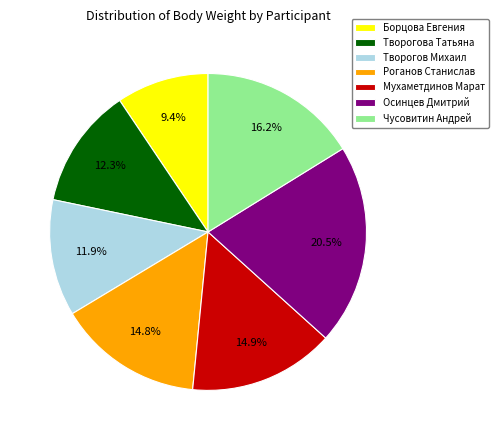

To the nearest percent, what portion does Борцова Евгения represent?

9%